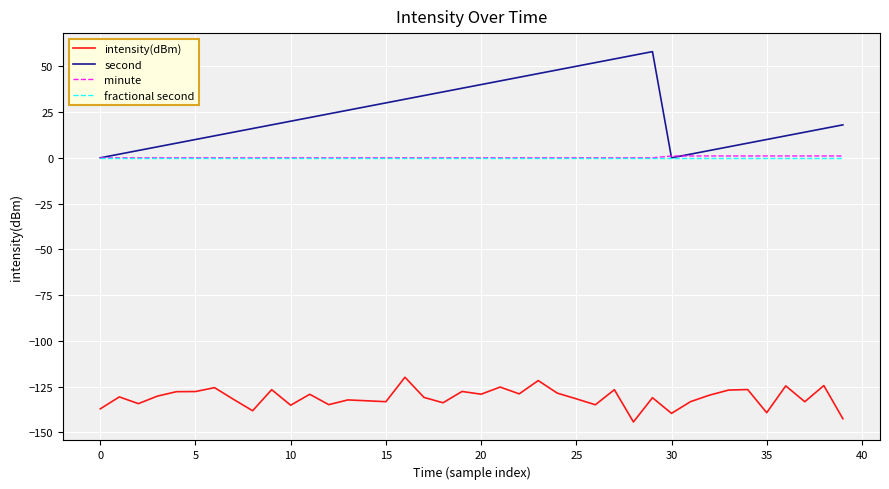

True or false: fractional second and intensity(dBm) cross at least once.

False